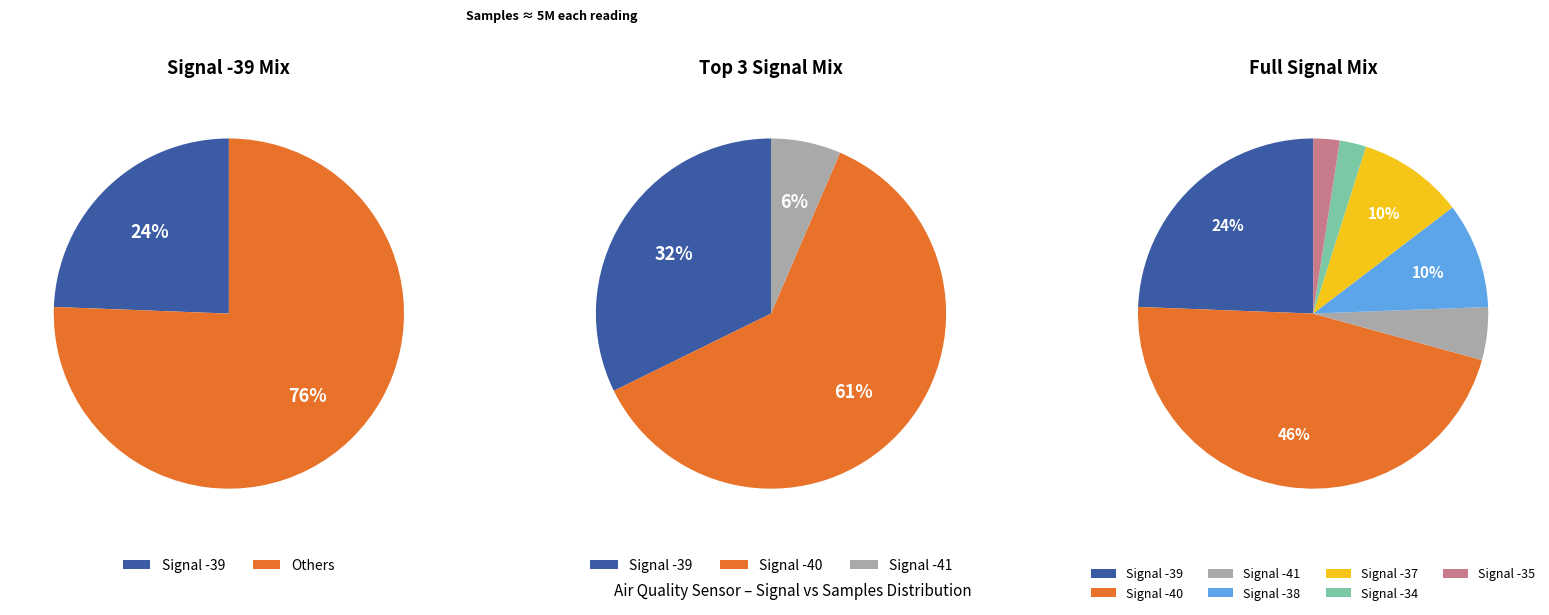

Does Signal -34 represent more than half of the total?

No